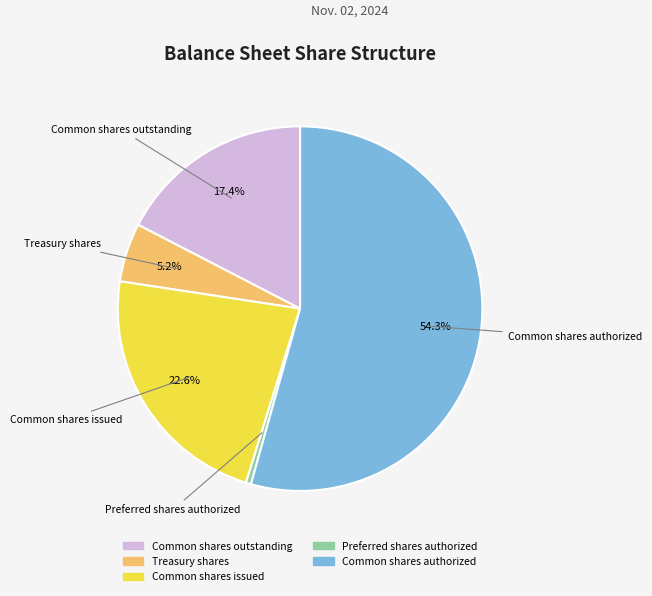

Which slice is the largest?

Common shares authorized